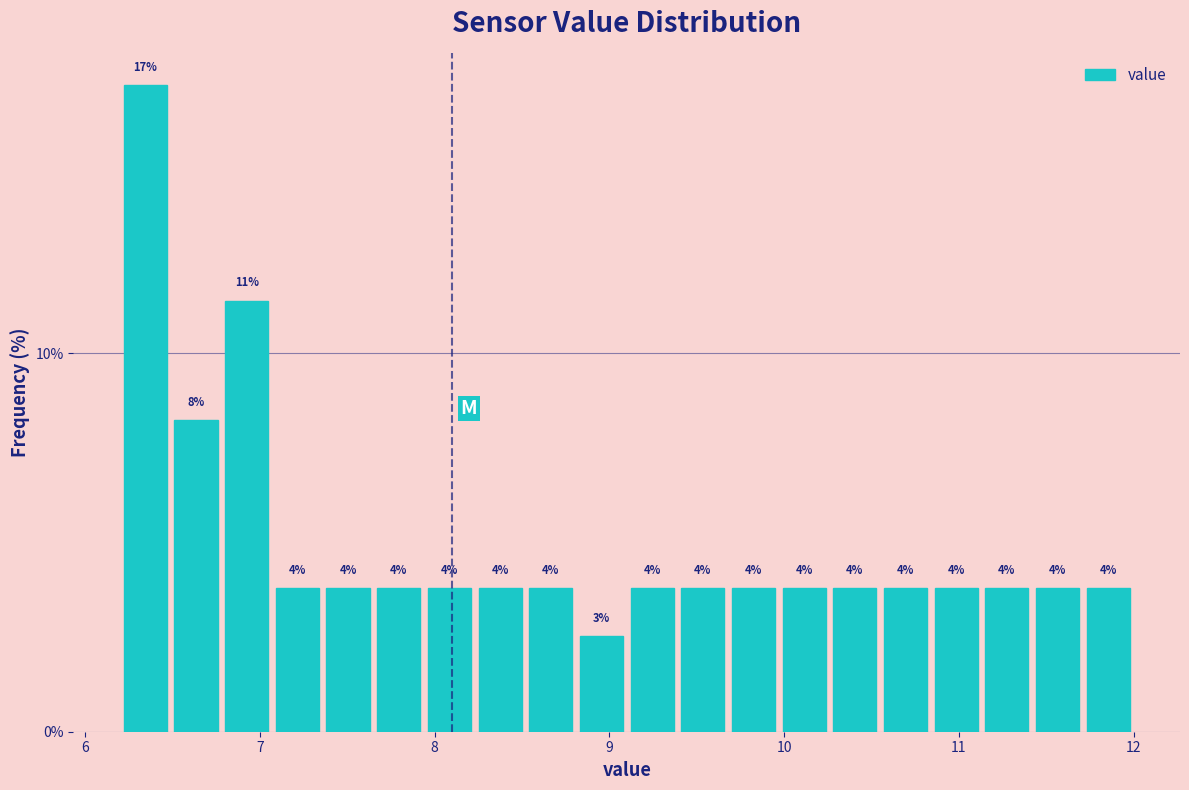

Read against the x-axis, roughly where is the centre of the tallest bar?

6.3